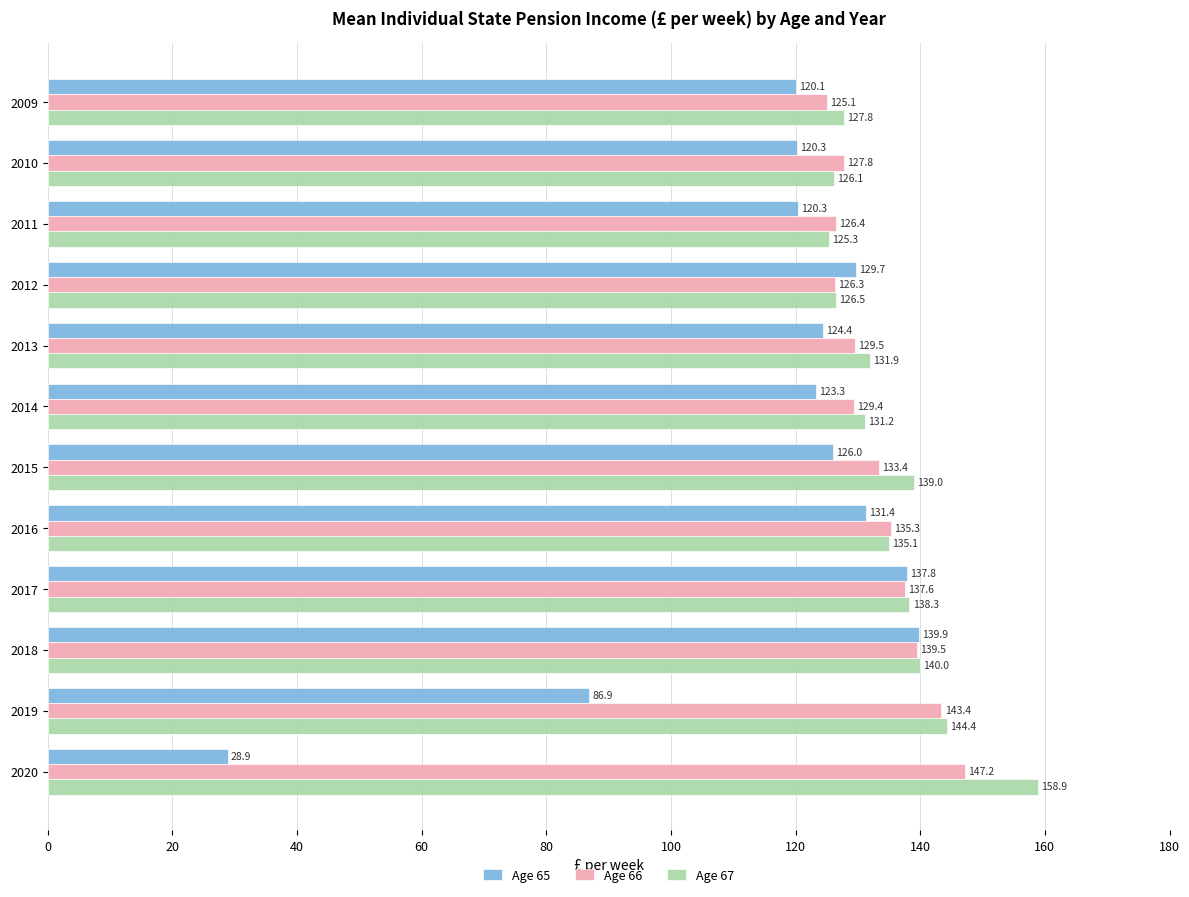

How many data points does each series have?

12